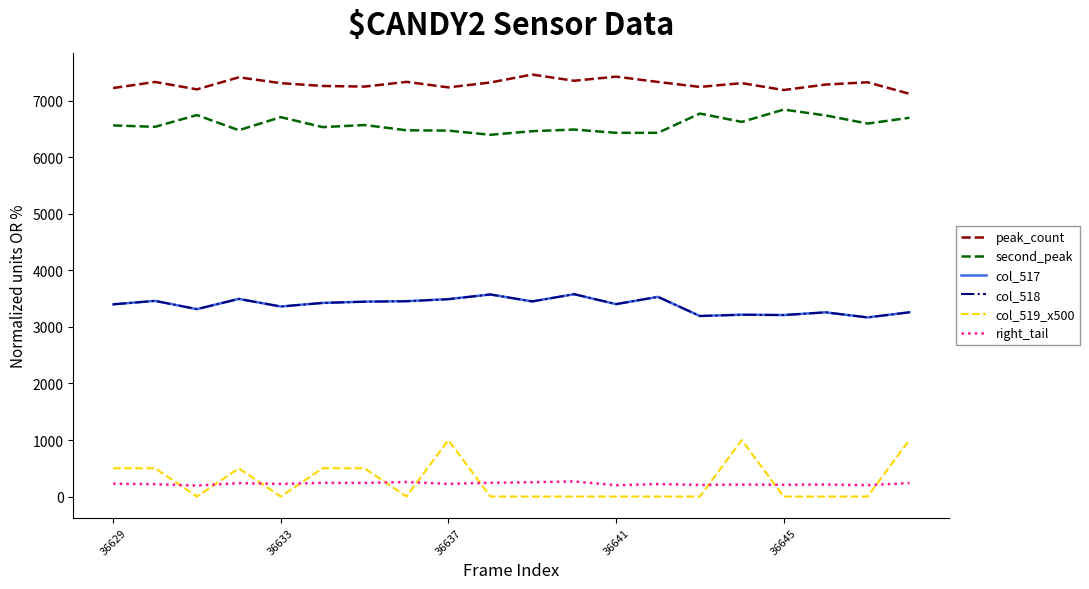

True or false: peak_count and second_peak cross at least once.

False